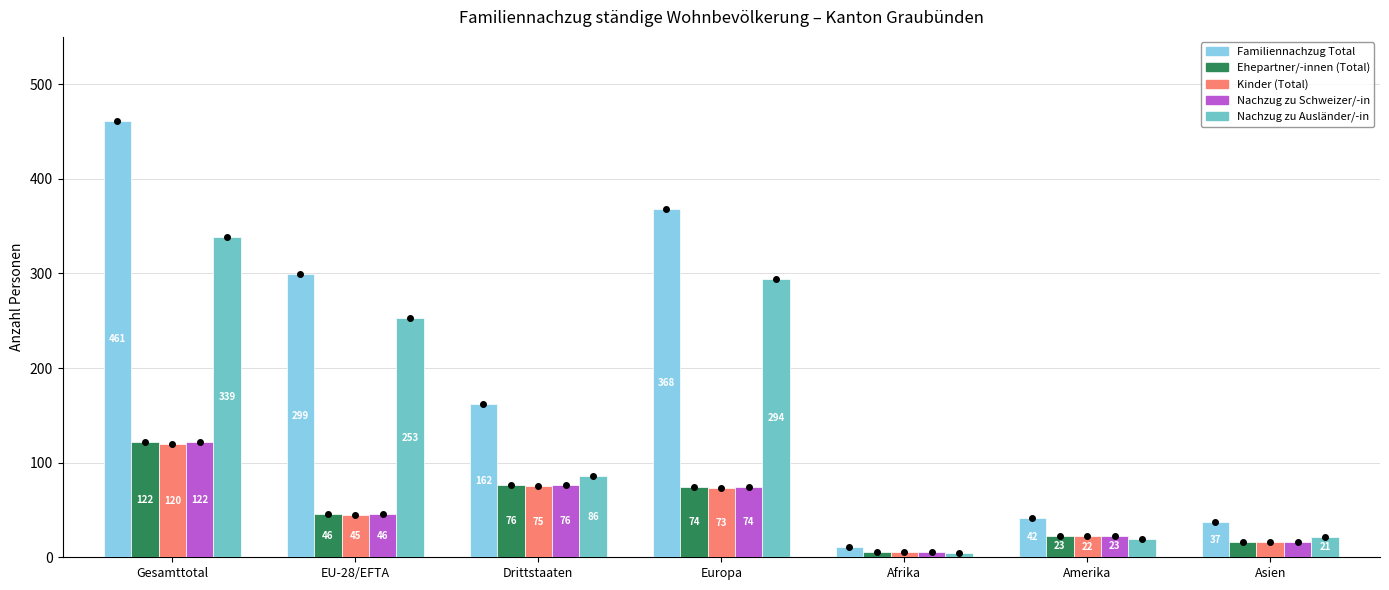

The value of Kinder (Total) at Drittstaaten is 75. True or false?

True